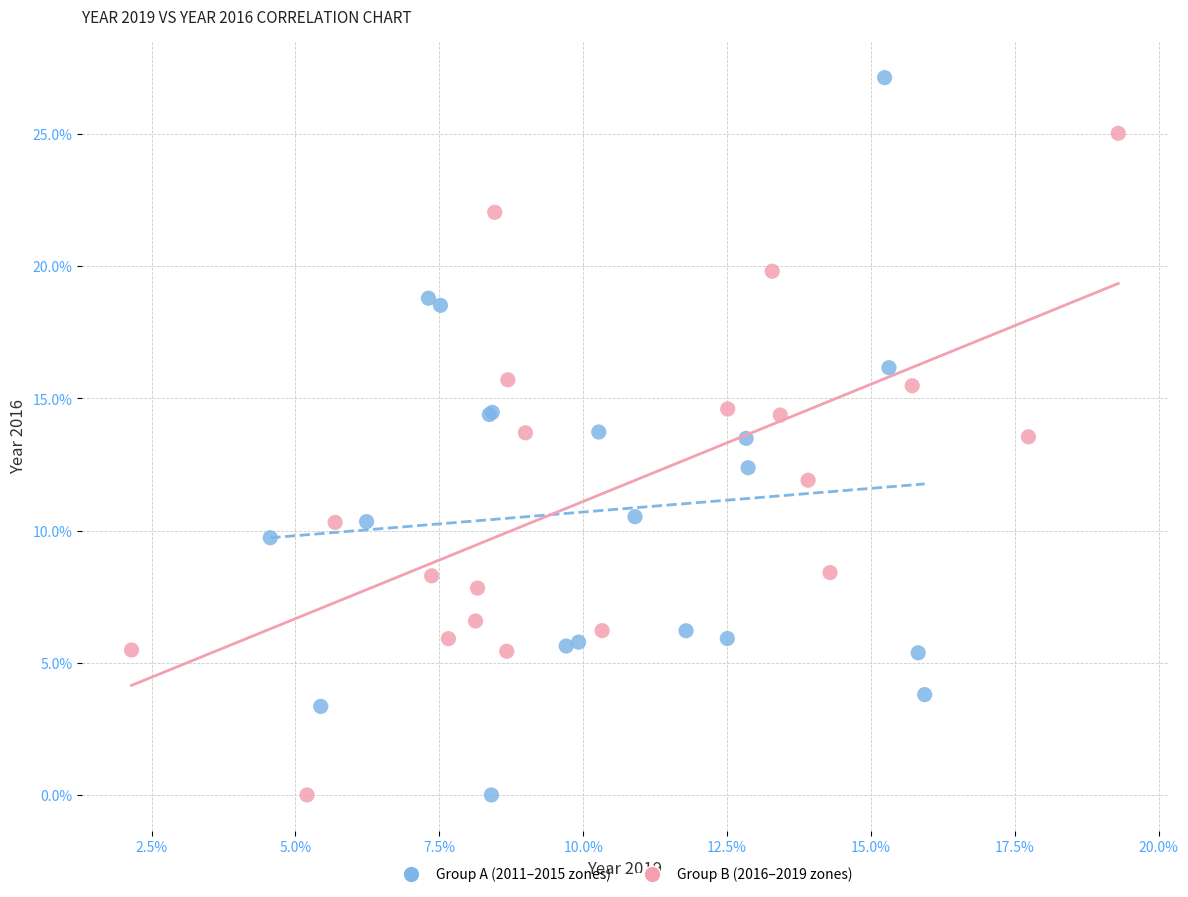

Which series has the largest Y range (max minus min)?

Group A (2011–2015 zones)